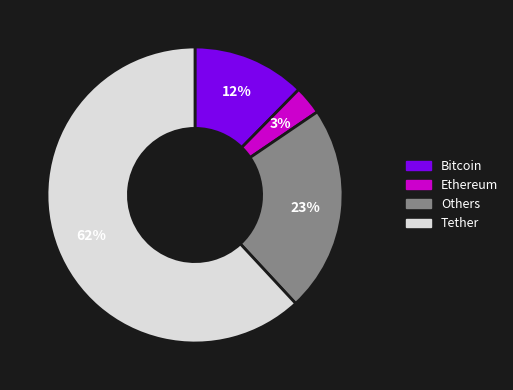

Count the number of slices in the pie.

4